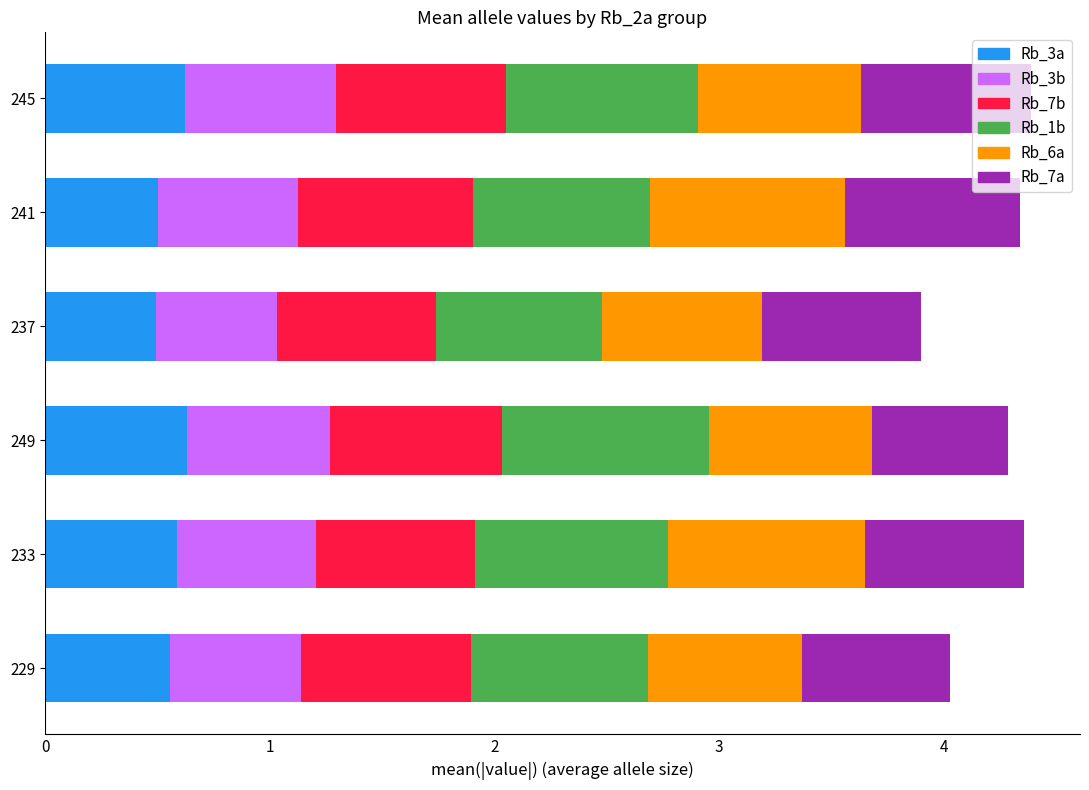

The Rb_3a series shows 0.1 at 237. True or false?

False